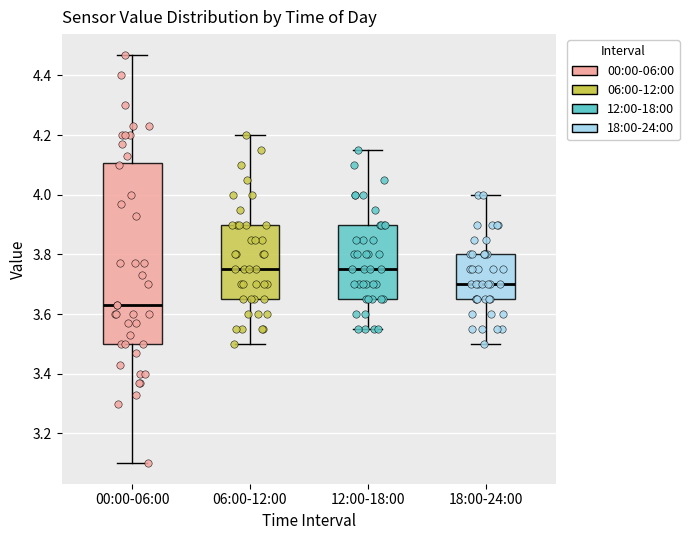

Reading left to right, transcribe this box plot: for each box, give where its median line is, the range the box spans, and where its two whiskers end, as read against the y-axis. The values are not printed on the chart, so give them approximately, as read against the axis.

00:00-06:00: median 3.64, box 3.50 to 4.10, whiskers 3.10 to 4.48
06:00-12:00: median 3.76, box 3.66 to 3.90, whiskers 3.50 to 4.20
12:00-18:00: median 3.76, box 3.66 to 3.90, whiskers 3.56 to 4.16
18:00-24:00: median 3.70, box 3.66 to 3.80, whiskers 3.50 to 4.00